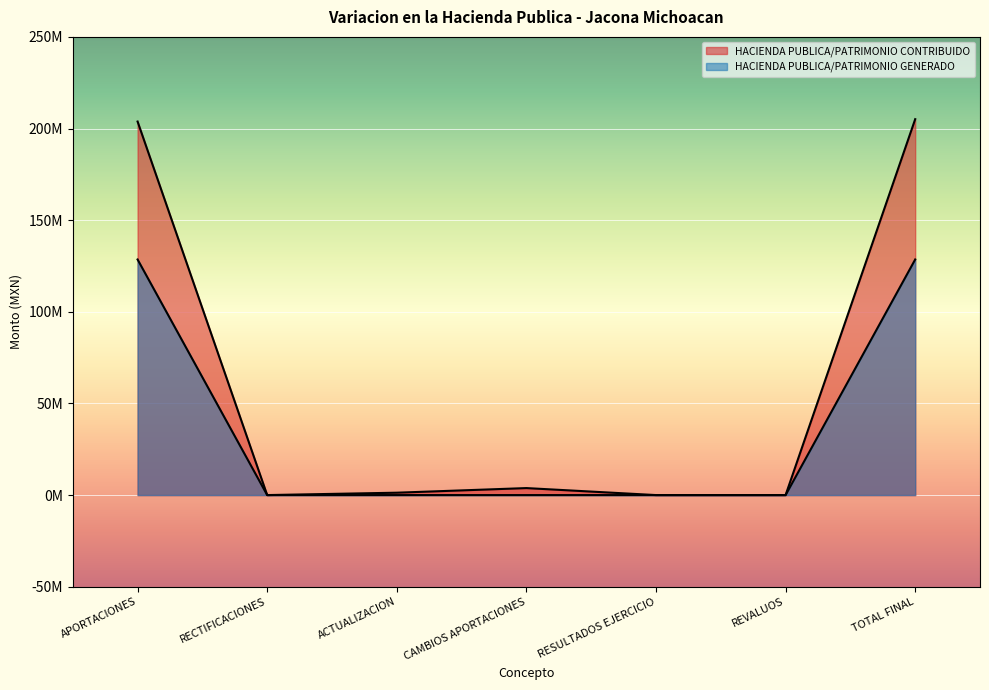

Count the number of categories in the chart.

7